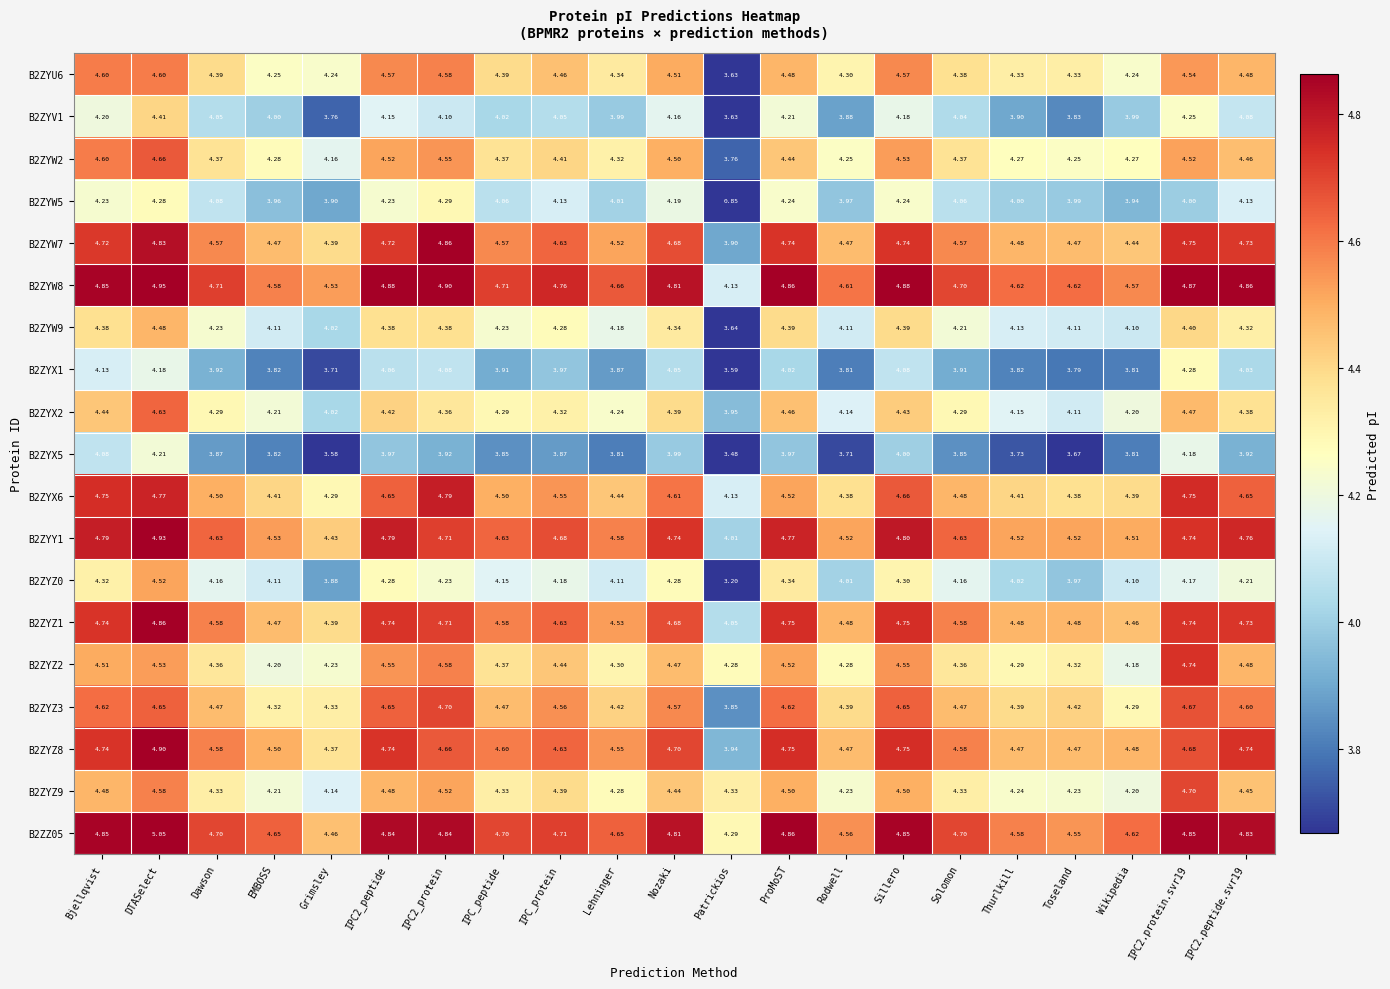

Which label corresponds to the smallest value in the chart?

Patrickios